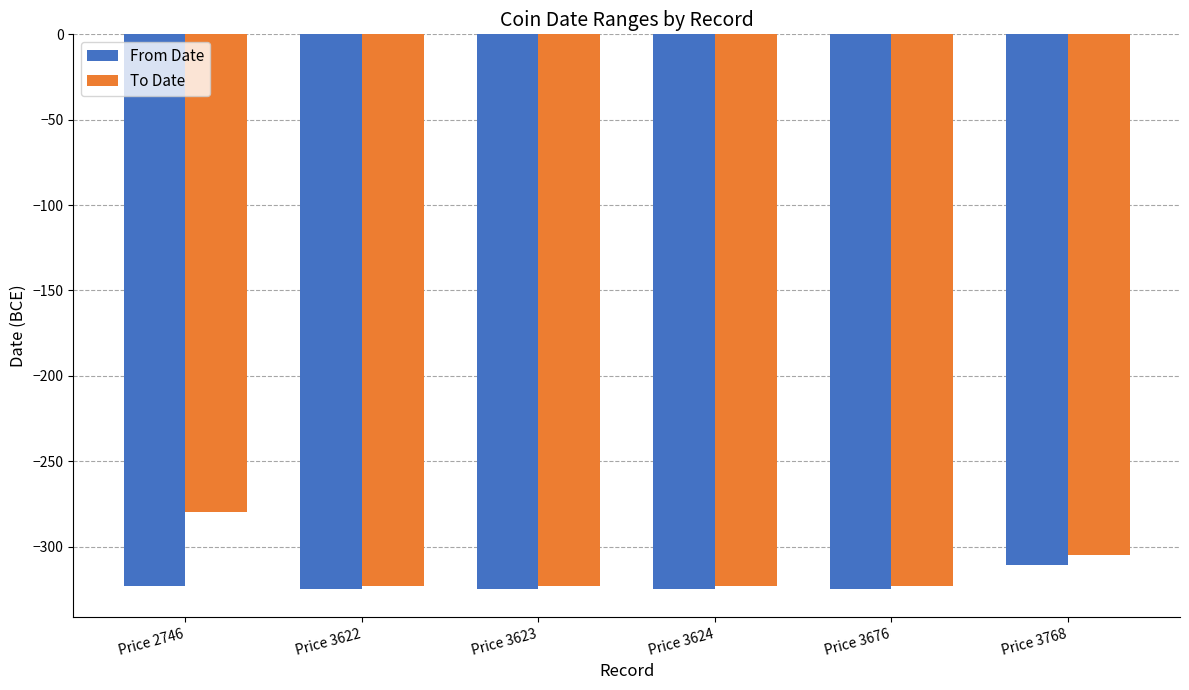

List the series in order of their peak value, highest first.

To Date, From Date